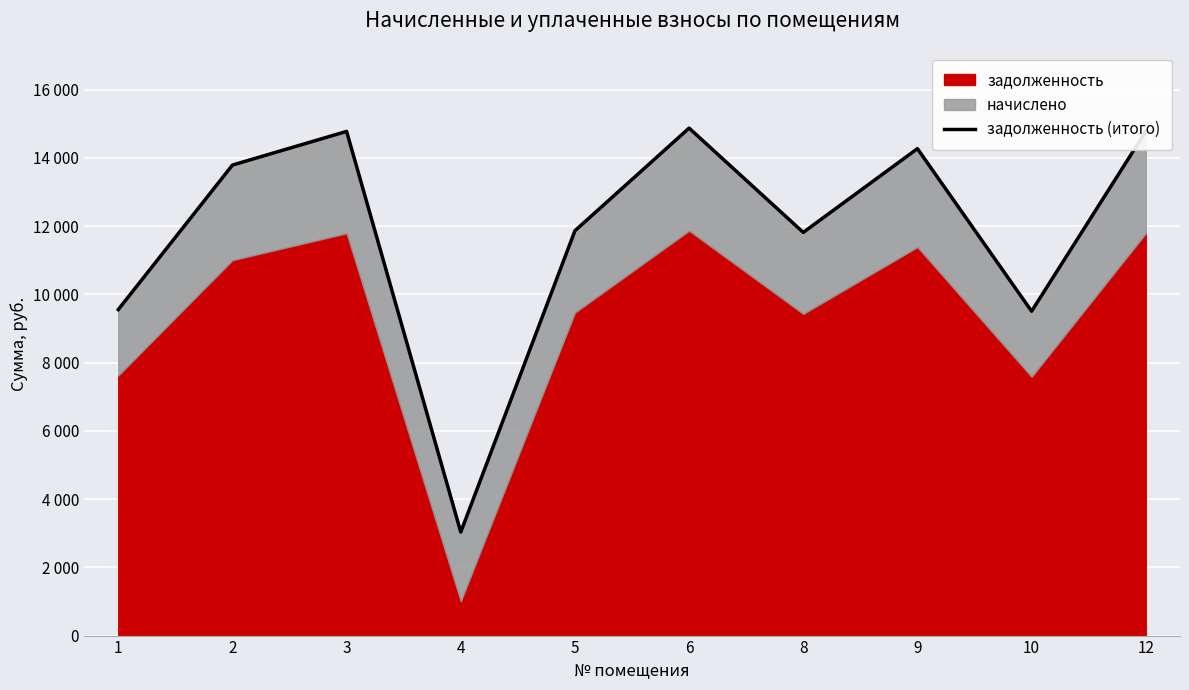

Approximately how many times larger is the value at 5 compared to 9?

0.8